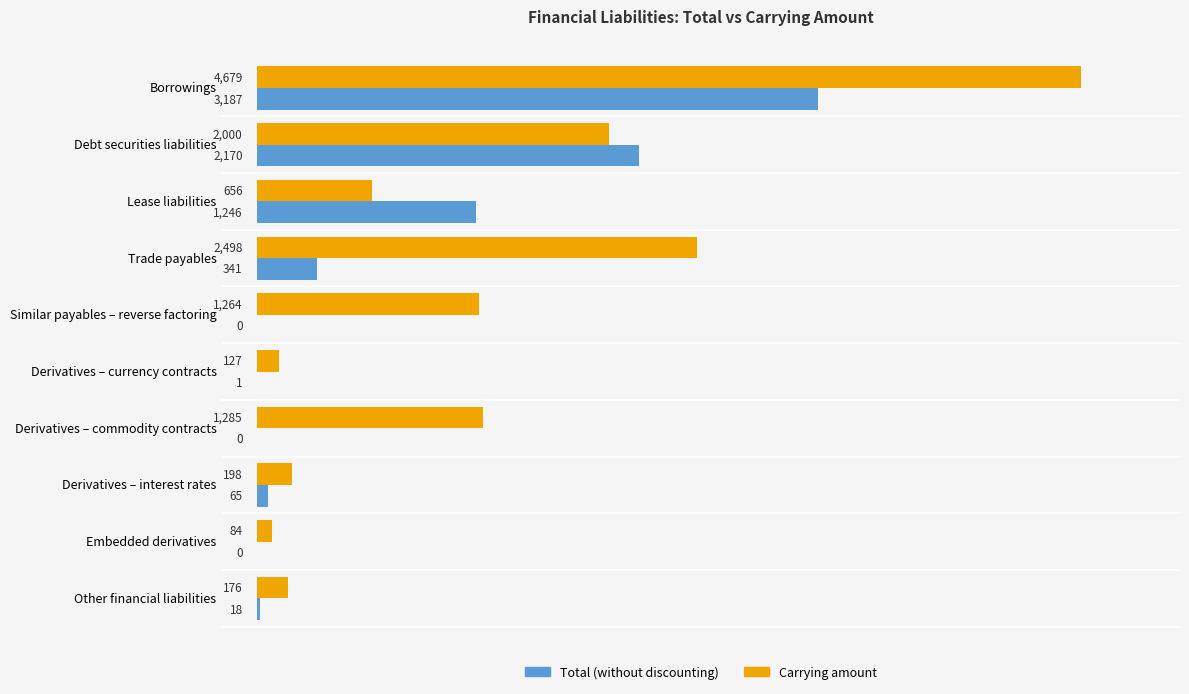

At which category does the chart reach its peak across all series?

Borrowings